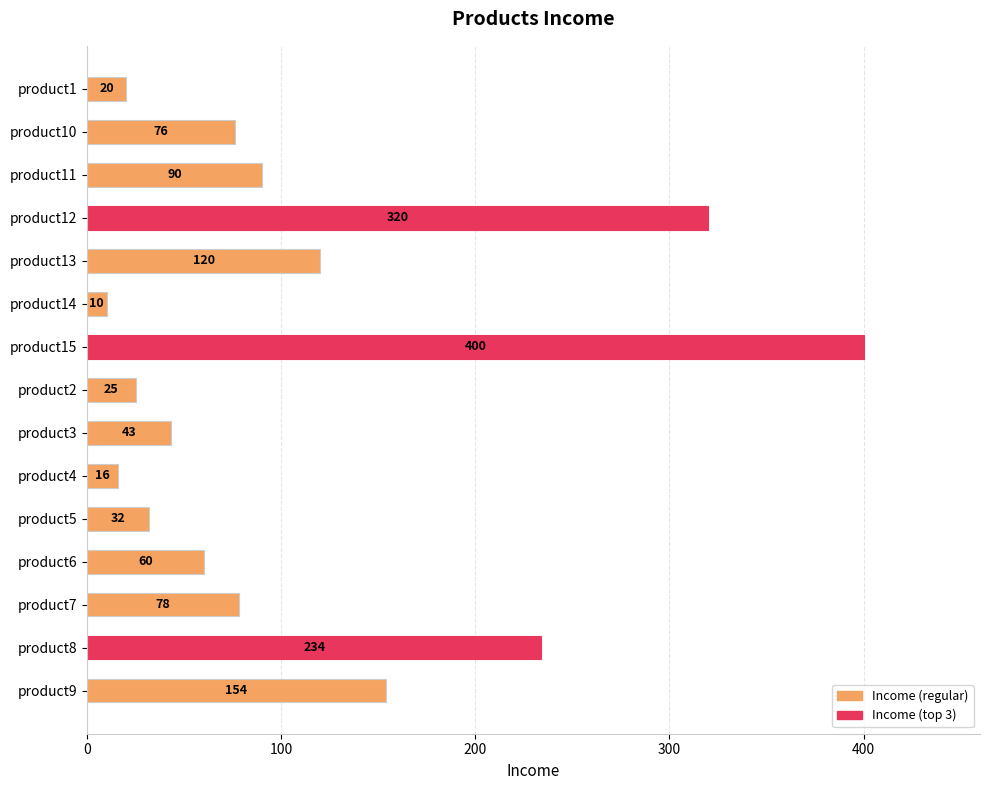

What is the label of the 2nd bar from the top?

product10